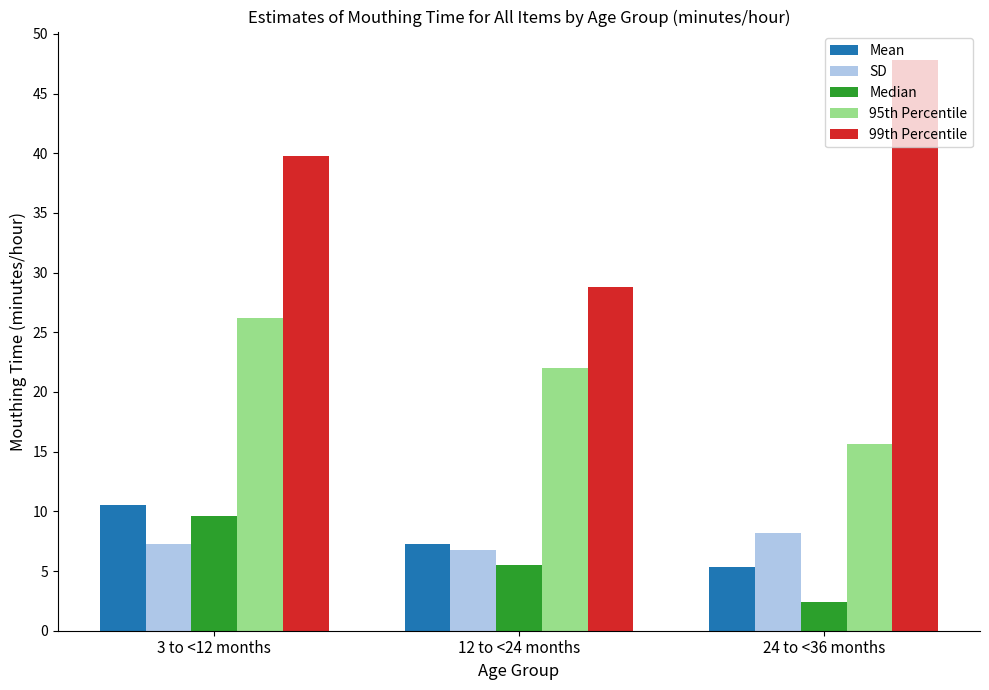

How many data points in 99th Percentile are less than 39?

1